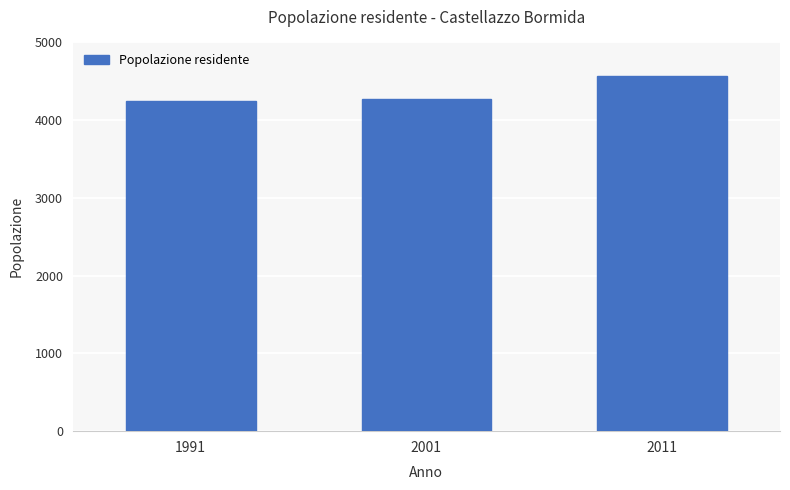

At which label is the value closest to 4407?

2001